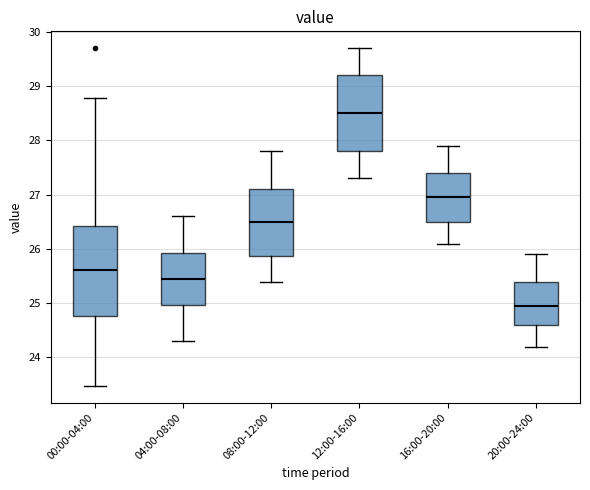

Where does the upper whisker of the box for 08:00-12:00 end on the y-axis? The values are not printed on the chart, so give them approximately, as read against the axis.

27.8